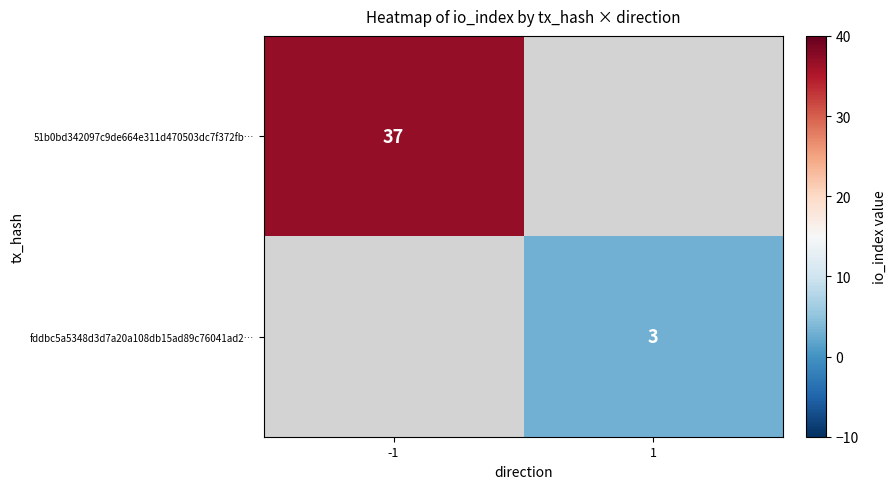

Is it true that 51b0bd342097c9de664e311d470503dc7f372fb… equals 37 at -1?

True